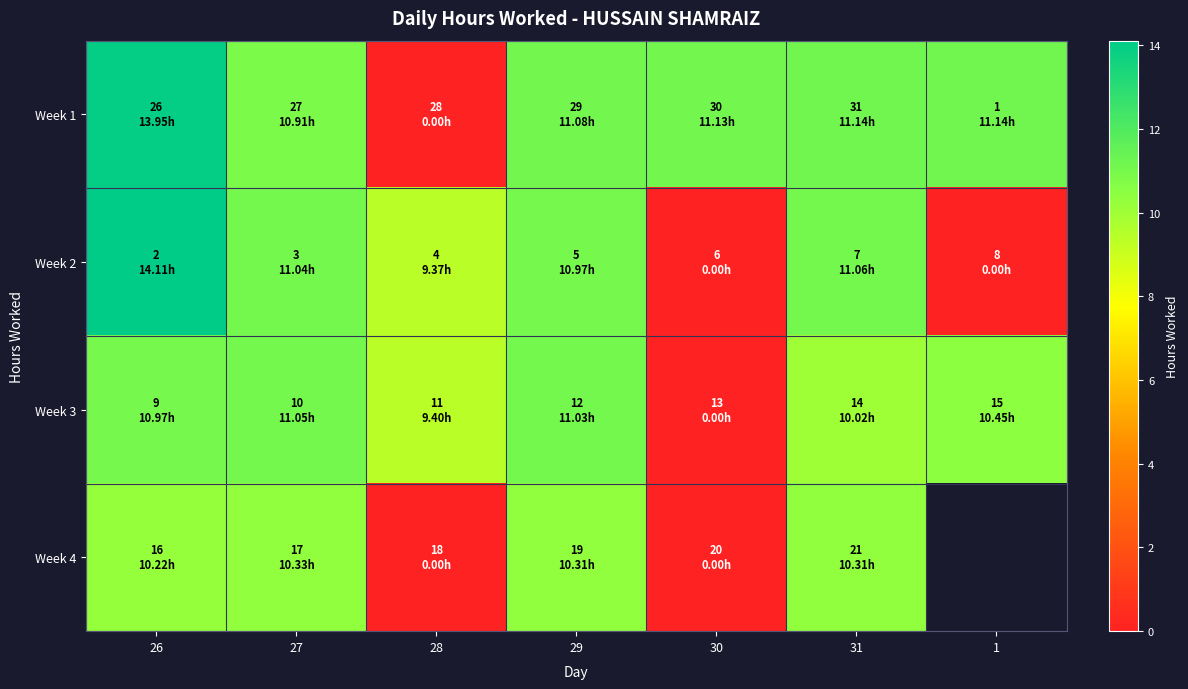

At which category is the sum across all series the highest?

26